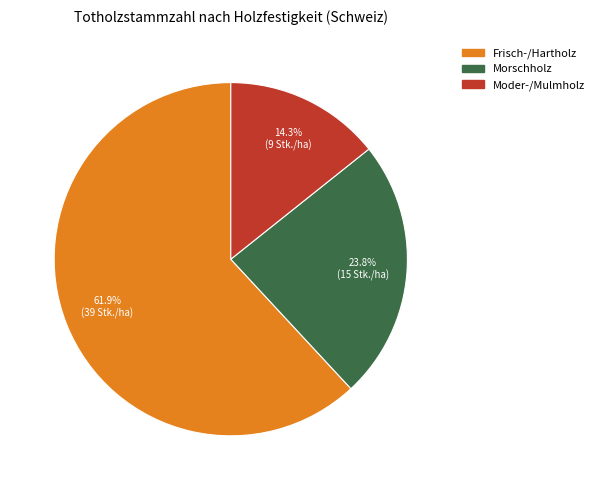

Is there any slice that represents more than half of the pie?

Yes